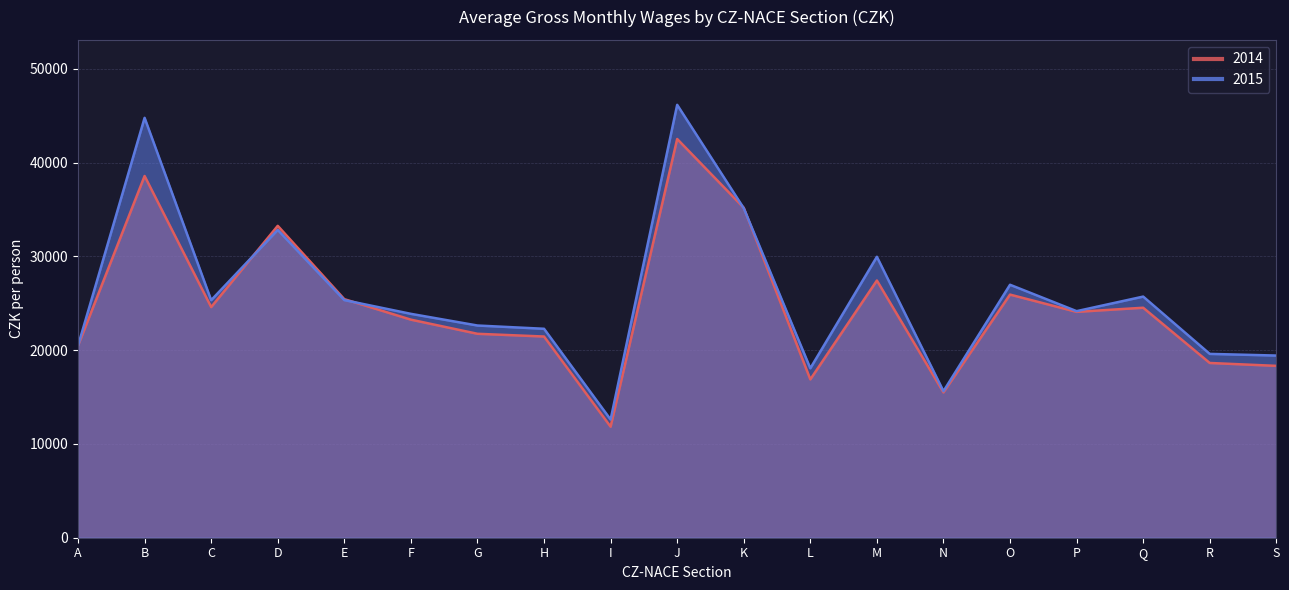

How many intersections are there between 2015 and 2014?

5